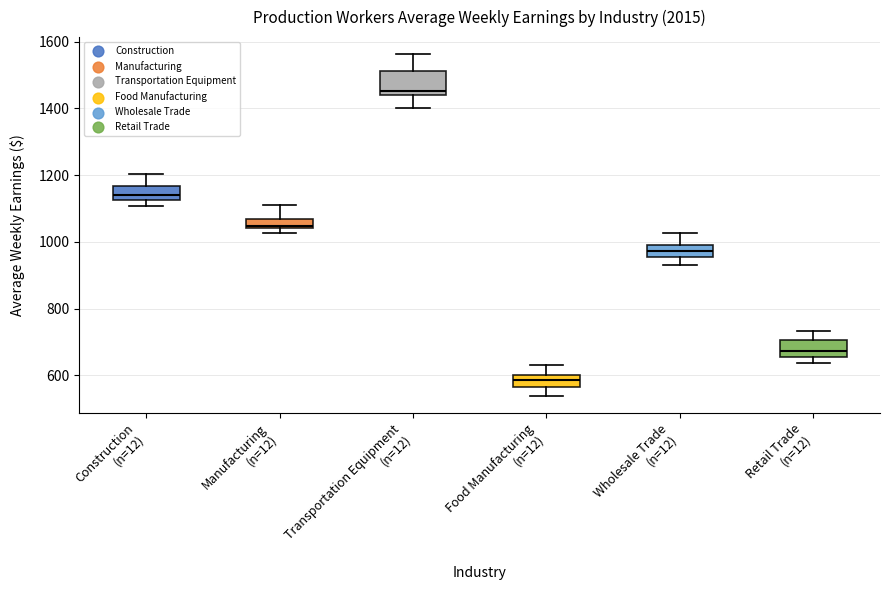

Which box has the lowest median line?

Food Manufacturing (n=12)